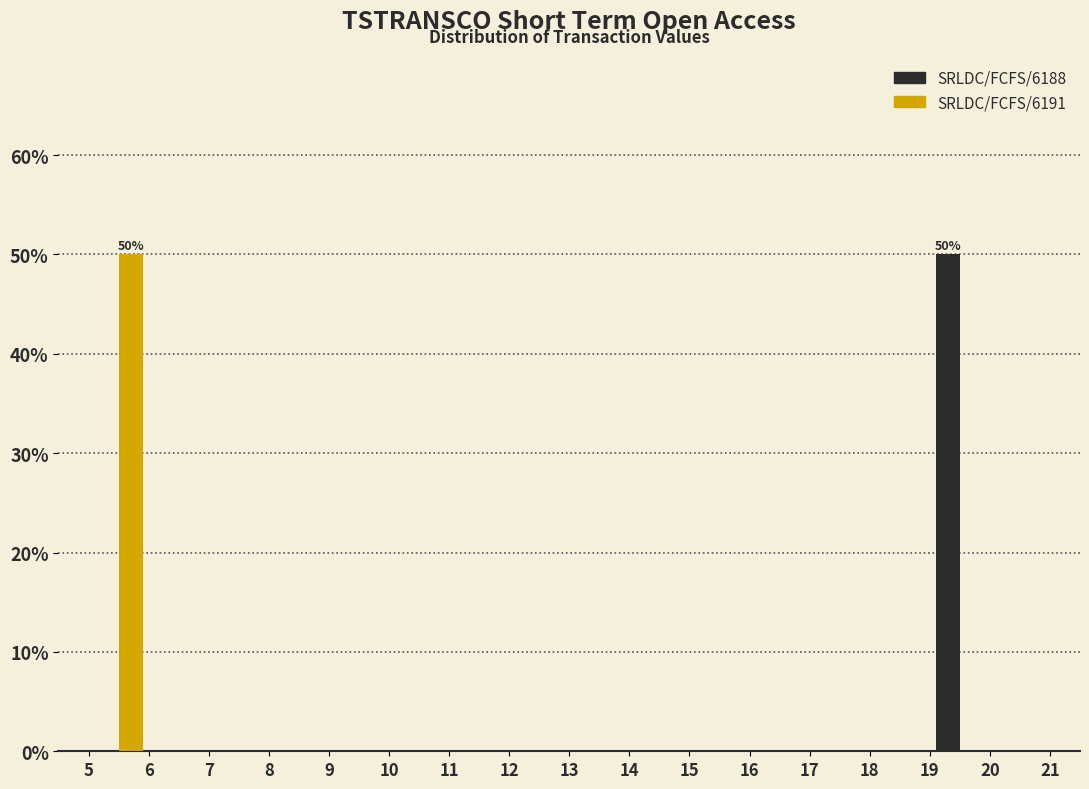

In the SRLDC/FCFS/6191 series, which range on the x-axis has the tallest bar?

5 to 6